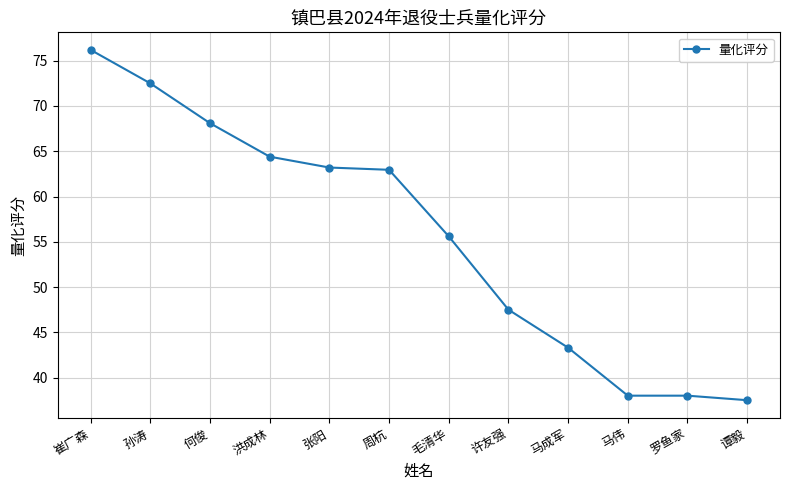

How many categories are shown in the chart?

12